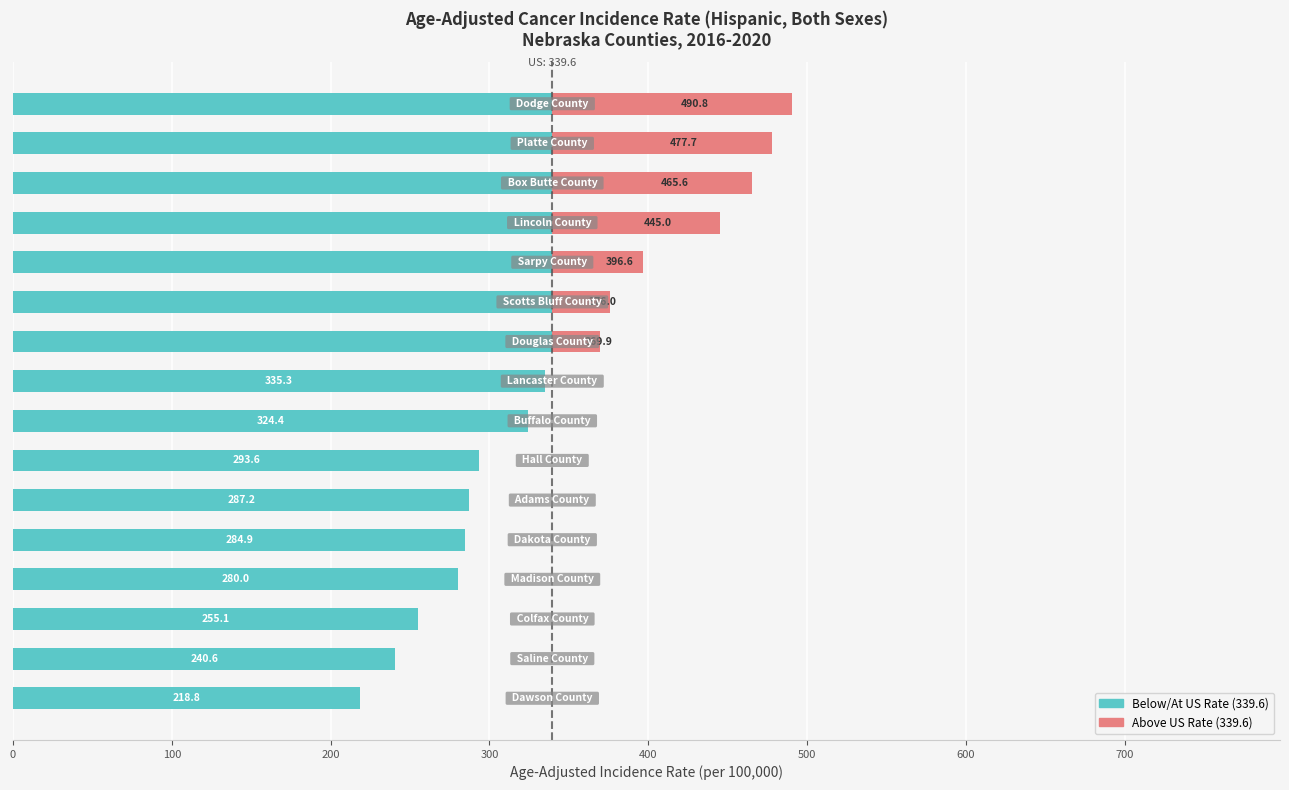

How many bars are there in each group?

2